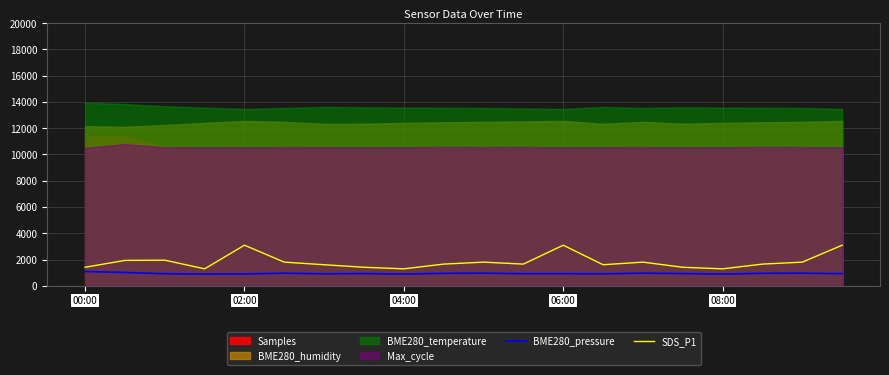

Is it true that SDS_P1 equals 5147.7 at 02:00?

False